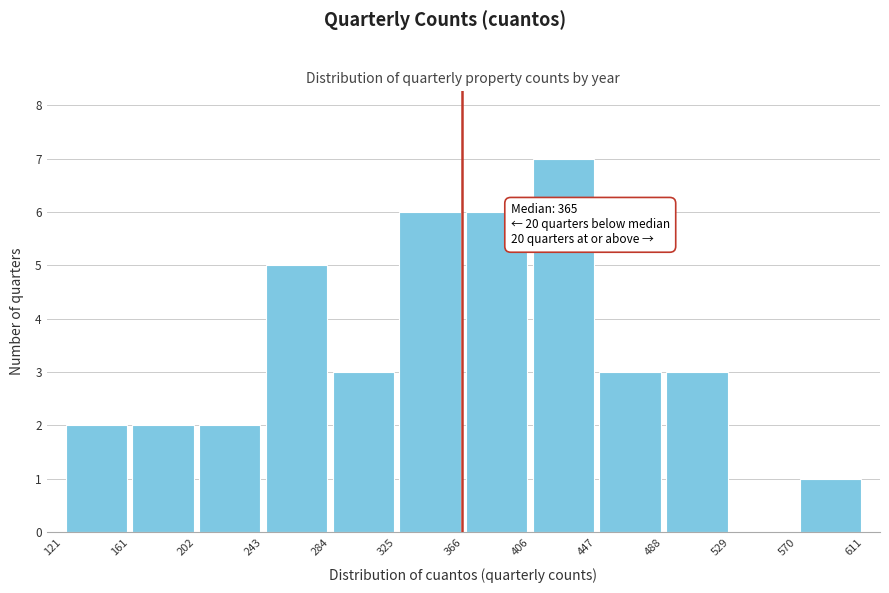

Which range on the x-axis has the tallest bar?

406 to 447